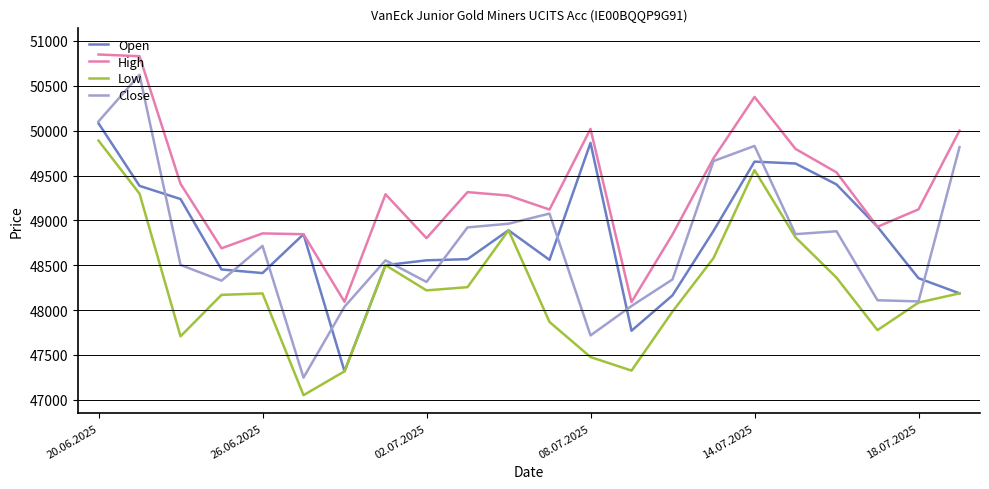

Which series has the largest total across all categories?

High